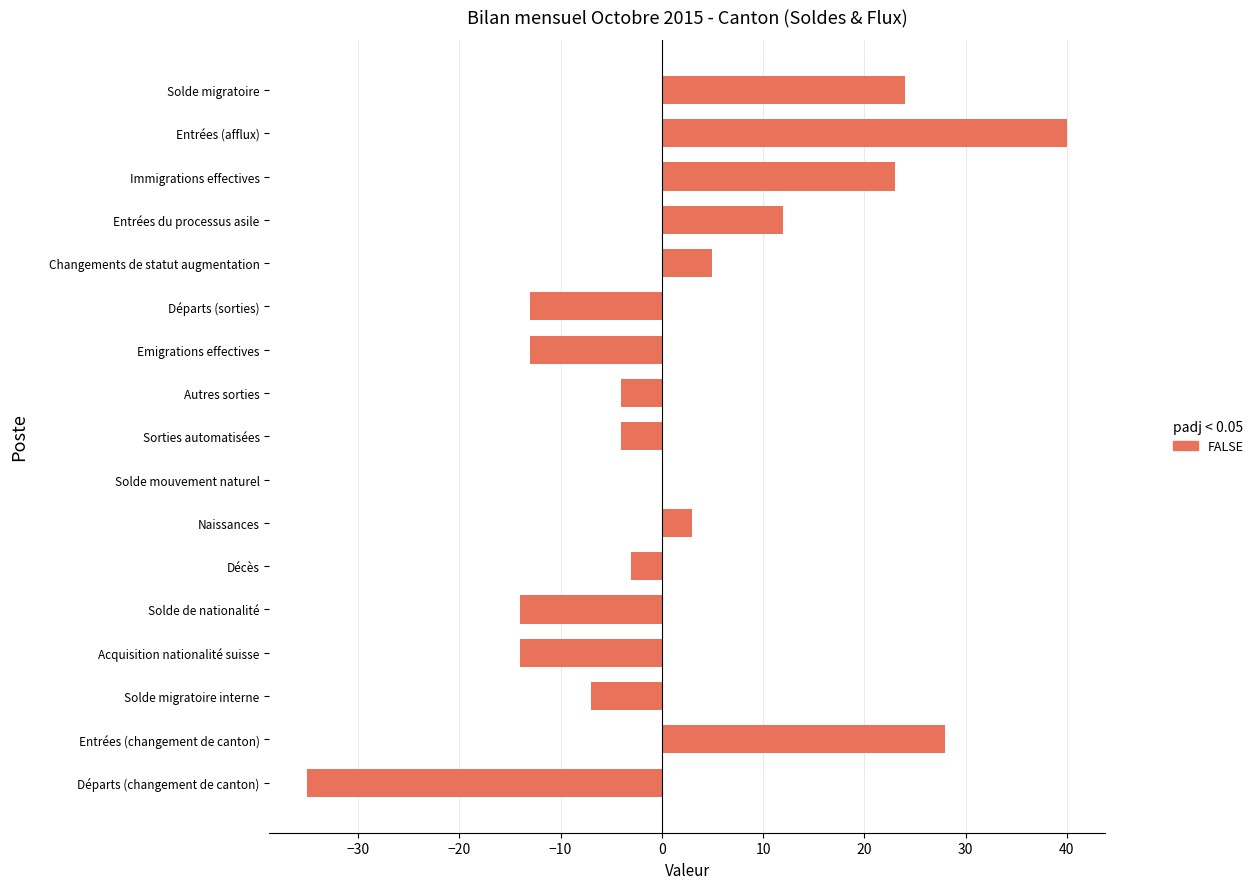

At which category does the chart reach its peak across all series?

Entrées (afflux)